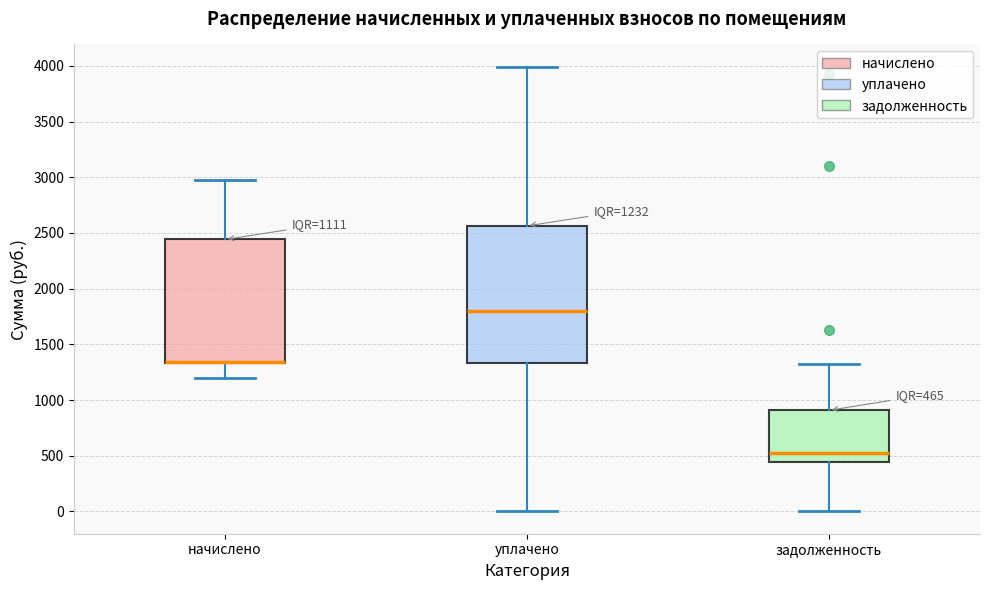

Comparing the boxes themselves (not the whiskers), which one is the tallest?

уплачено